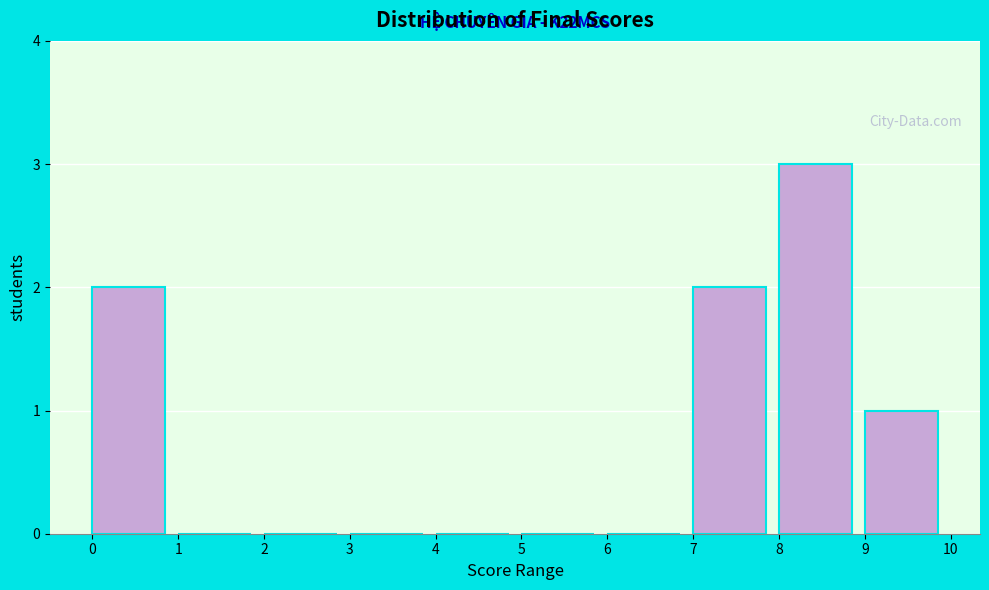

Which range on the x-axis has the tallest bar?

8 to 9